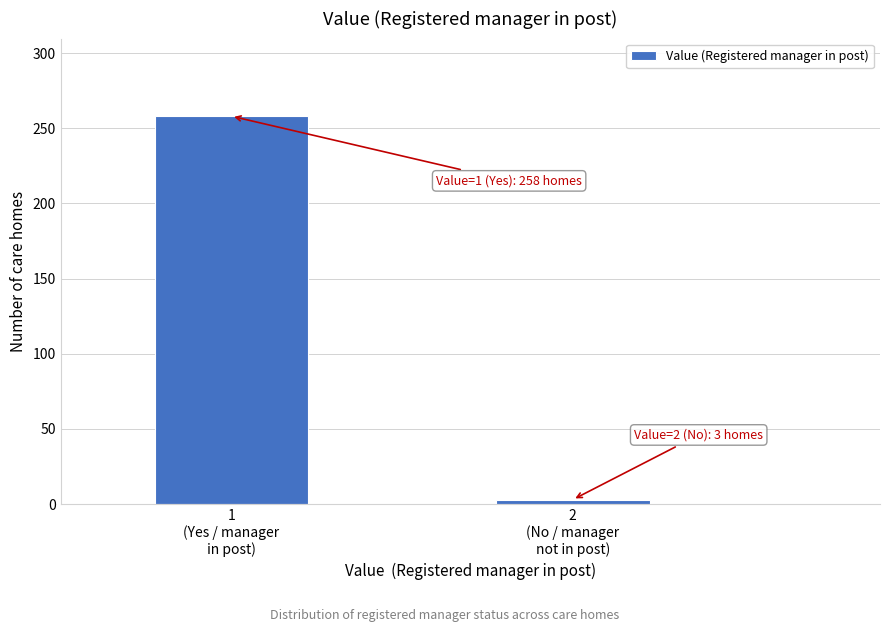

Reading left to right, list all the values displayed in this chart.

258	3